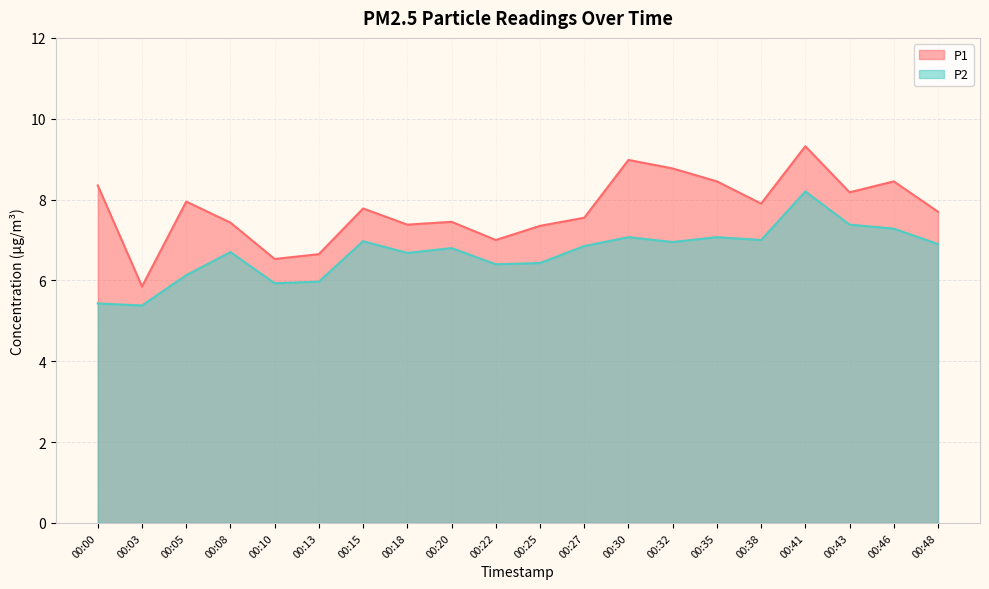

How many series are shown in this chart?

2